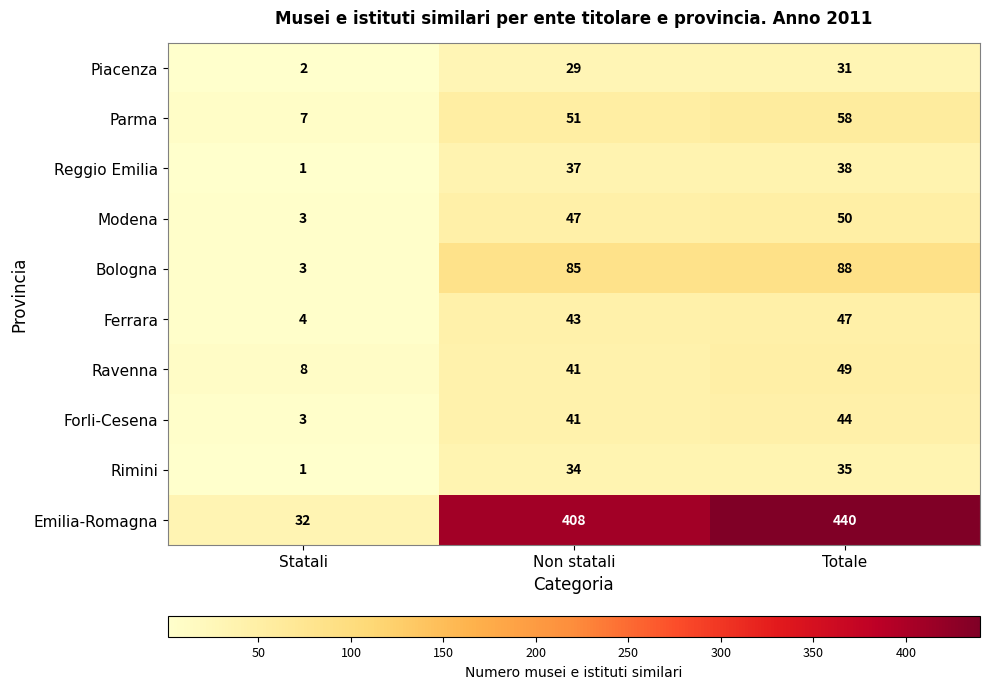

What is the total value across all series at Totale?

880